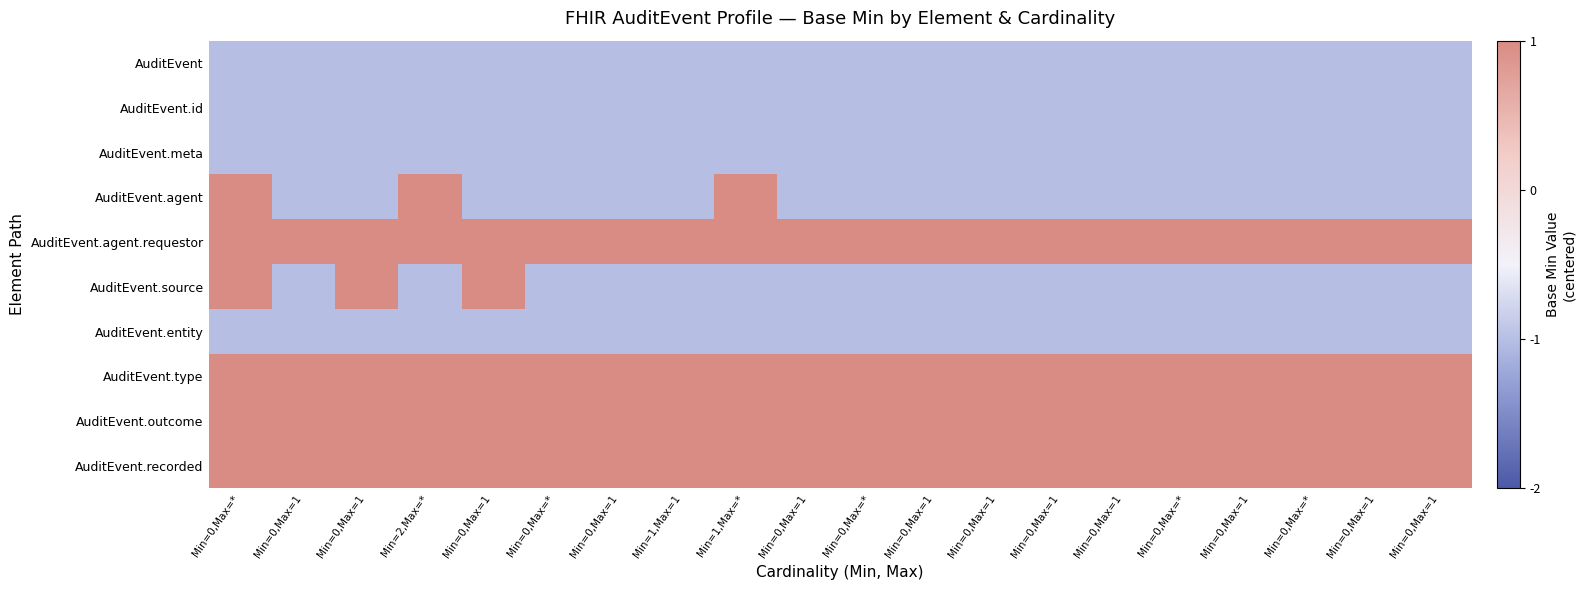

Reading left to right, list all the values displayed in this chart.

AuditEvent: Min=0,Max=*=-1	Min=0,Max=1=-1	Min=0,Max=1=-1	Min=2,Max=*=-1	Min=0,Max=1=-1	Min=0,Max=*=-1	Min=0,Max=1=-1	Min=1,Max=1=-1	Min=1,Max=*=-1	Min=0,Max=1=-1	Min=0,Max=*=-1	Min=0,Max=1=-1	Min=0,Max=1=-1	Min=0,Max=1=-1	Min=0,Max=1=-1	Min=0,Max=*=-1	Min=0,Max=1=-1	Min=0,Max=*=-1	Min=0,Max=1=-1	Min=0,Max=1=-1
AuditEvent.id: Min=0,Max=*=-1	Min=0,Max=1=-1	Min=0,Max=1=-1	Min=2,Max=*=-1	Min=0,Max=1=-1	Min=0,Max=*=-1	Min=0,Max=1=-1	Min=1,Max=1=-1	Min=1,Max=*=-1	Min=0,Max=1=-1	Min=0,Max=*=-1	Min=0,Max=1=-1	Min=0,Max=1=-1	Min=0,Max=1=-1	Min=0,Max=1=-1	Min=0,Max=*=-1	Min=0,Max=1=-1	Min=0,Max=*=-1	Min=0,Max=1=-1	Min=0,Max=1=-1
AuditEvent.meta: Min=0,Max=*=-1	Min=0,Max=1=-1	Min=0,Max=1=-1	Min=2,Max=*=-1	Min=0,Max=1=-1	Min=0,Max=*=-1	Min=0,Max=1=-1	Min=1,Max=1=-1	Min=1,Max=*=-1	Min=0,Max=1=-1	Min=0,Max=*=-1	Min=0,Max=1=-1	Min=0,Max=1=-1	Min=0,Max=1=-1	Min=0,Max=1=-1	Min=0,Max=*=-1	Min=0,Max=1=-1	Min=0,Max=*=-1	Min=0,Max=1=-1	Min=0,Max=1=-1
AuditEvent.agent: Min=0,Max=*=1	Min=0,Max=1=-1	Min=0,Max=1=-1	Min=2,Max=*=1	Min=0,Max=1=-1	Min=0,Max=*=-1	Min=0,Max=1=-1	Min=1,Max=1=-1	Min=1,Max=*=1	Min=0,Max=1=-1	Min=0,Max=*=-1	Min=0,Max=1=-1	Min=0,Max=1=-1	Min=0,Max=1=-1	Min=0,Max=1=-1	Min=0,Max=*=-1	Min=0,Max=1=-1	Min=0,Max=*=-1	Min=0,Max=1=-1	Min=0,Max=1=-1
AuditEvent.agent.requestor: Min=0,Max=*=1	Min=0,Max=1=1	Min=0,Max=1=1	Min=2,Max=*=1	Min=0,Max=1=1	Min=0,Max=*=1	Min=0,Max=1=1	Min=1,Max=1=1	Min=1,Max=*=1	Min=0,Max=1=1	Min=0,Max=*=1	Min=0,Max=1=1	Min=0,Max=1=1	Min=0,Max=1=1	Min=0,Max=1=1	Min=0,Max=*=1	Min=0,Max=1=1	Min=0,Max=*=1	Min=0,Max=1=1	Min=0,Max=1=1
AuditEvent.source: Min=0,Max=*=1	Min=0,Max=1=-1	Min=0,Max=1=1	Min=2,Max=*=-1	Min=0,Max=1=1	Min=0,Max=*=-1	Min=0,Max=1=-1	Min=1,Max=1=-1	Min=1,Max=*=-1	Min=0,Max=1=-1	Min=0,Max=*=-1	Min=0,Max=1=-1	Min=0,Max=1=-1	Min=0,Max=1=-1	Min=0,Max=1=-1	Min=0,Max=*=-1	Min=0,Max=1=-1	Min=0,Max=*=-1	Min=0,Max=1=-1	Min=0,Max=1=-1
AuditEvent.entity: Min=0,Max=*=-1	Min=0,Max=1=-1	Min=0,Max=1=-1	Min=2,Max=*=-1	Min=0,Max=1=-1	Min=0,Max=*=-1	Min=0,Max=1=-1	Min=1,Max=1=-1	Min=1,Max=*=-1	Min=0,Max=1=-1	Min=0,Max=*=-1	Min=0,Max=1=-1	Min=0,Max=1=-1	Min=0,Max=1=-1	Min=0,Max=1=-1	Min=0,Max=*=-1	Min=0,Max=1=-1	Min=0,Max=*=-1	Min=0,Max=1=-1	Min=0,Max=1=-1
AuditEvent.type: Min=0,Max=*=1	Min=0,Max=1=1	Min=0,Max=1=1	Min=2,Max=*=1	Min=0,Max=1=1	Min=0,Max=*=1	Min=0,Max=1=1	Min=1,Max=1=1	Min=1,Max=*=1	Min=0,Max=1=1	Min=0,Max=*=1	Min=0,Max=1=1	Min=0,Max=1=1	Min=0,Max=1=1	Min=0,Max=1=1	Min=0,Max=*=1	Min=0,Max=1=1	Min=0,Max=*=1	Min=0,Max=1=1	Min=0,Max=1=1
AuditEvent.outcome: Min=0,Max=*=1	Min=0,Max=1=1	Min=0,Max=1=1	Min=2,Max=*=1	Min=0,Max=1=1	Min=0,Max=*=1	Min=0,Max=1=1	Min=1,Max=1=1	Min=1,Max=*=1	Min=0,Max=1=1	Min=0,Max=*=1	Min=0,Max=1=1	Min=0,Max=1=1	Min=0,Max=1=1	Min=0,Max=1=1	Min=0,Max=*=1	Min=0,Max=1=1	Min=0,Max=*=1	Min=0,Max=1=1	Min=0,Max=1=1
AuditEvent.recorded: Min=0,Max=*=1	Min=0,Max=1=1	Min=0,Max=1=1	Min=2,Max=*=1	Min=0,Max=1=1	Min=0,Max=*=1	Min=0,Max=1=1	Min=1,Max=1=1	Min=1,Max=*=1	Min=0,Max=1=1	Min=0,Max=*=1	Min=0,Max=1=1	Min=0,Max=1=1	Min=0,Max=1=1	Min=0,Max=1=1	Min=0,Max=*=1	Min=0,Max=1=1	Min=0,Max=*=1	Min=0,Max=1=1	Min=0,Max=1=1